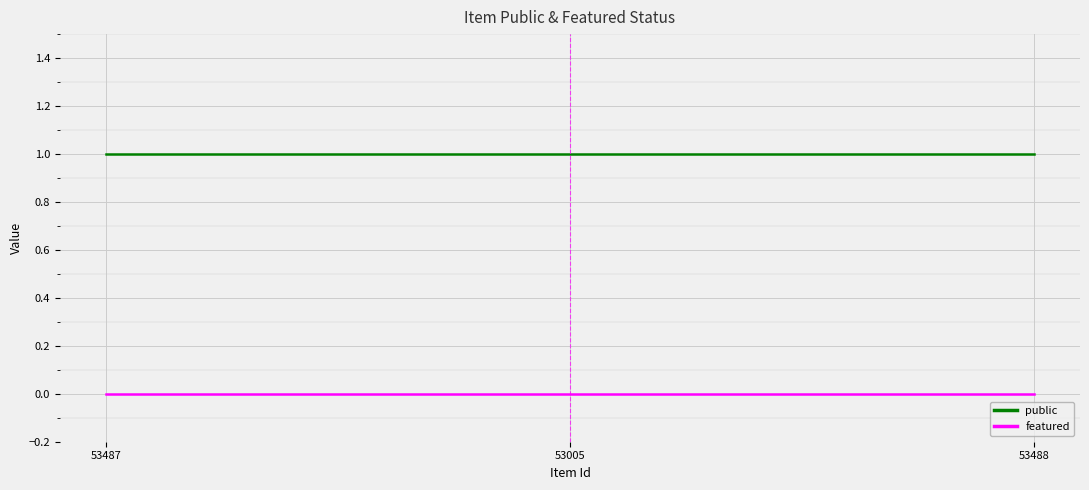

What are all the series names shown in the legend?

public, featured